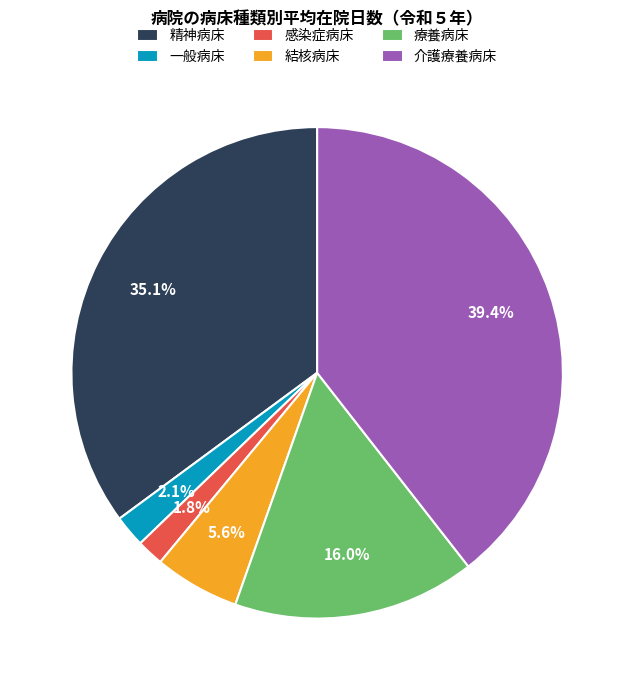

Is the sum of 精神病床 and 感染症病床 greater than half?

No